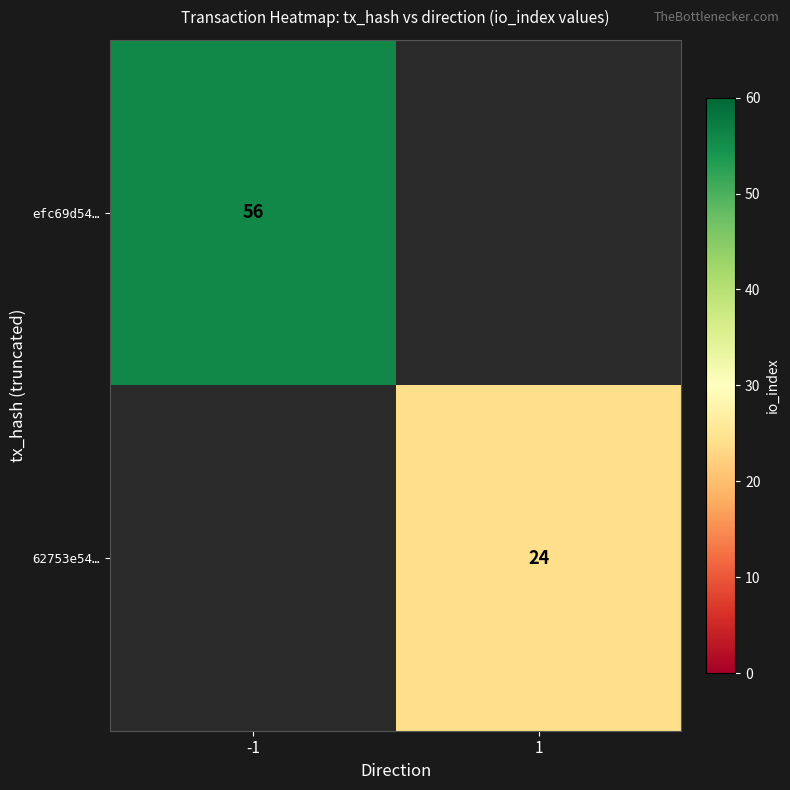

Is the value of 62753e54… at 1 greater than the value of efc69d54… at -1?

No